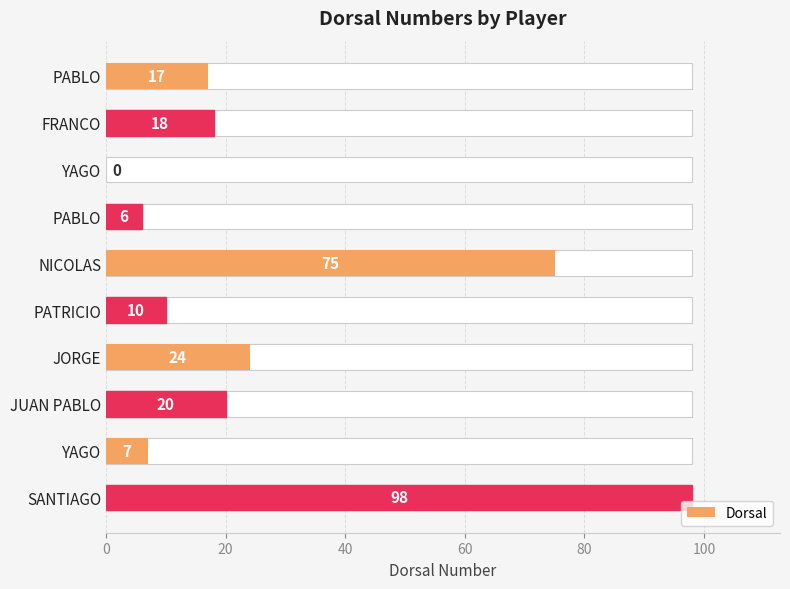

What is the difference between the values at PABLO and YAGO?

6